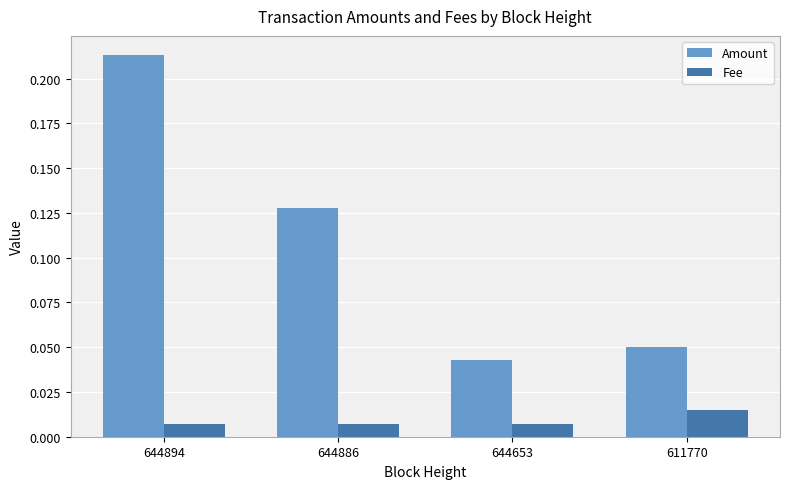

At 644894, list the series in order from largest to smallest.

Amount, Fee